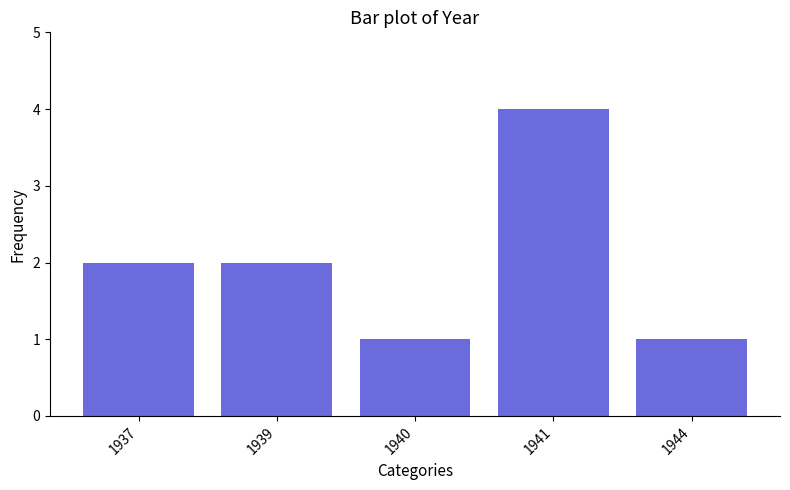

What is the ratio of the value at 1940 to the value at 1944?

1.0